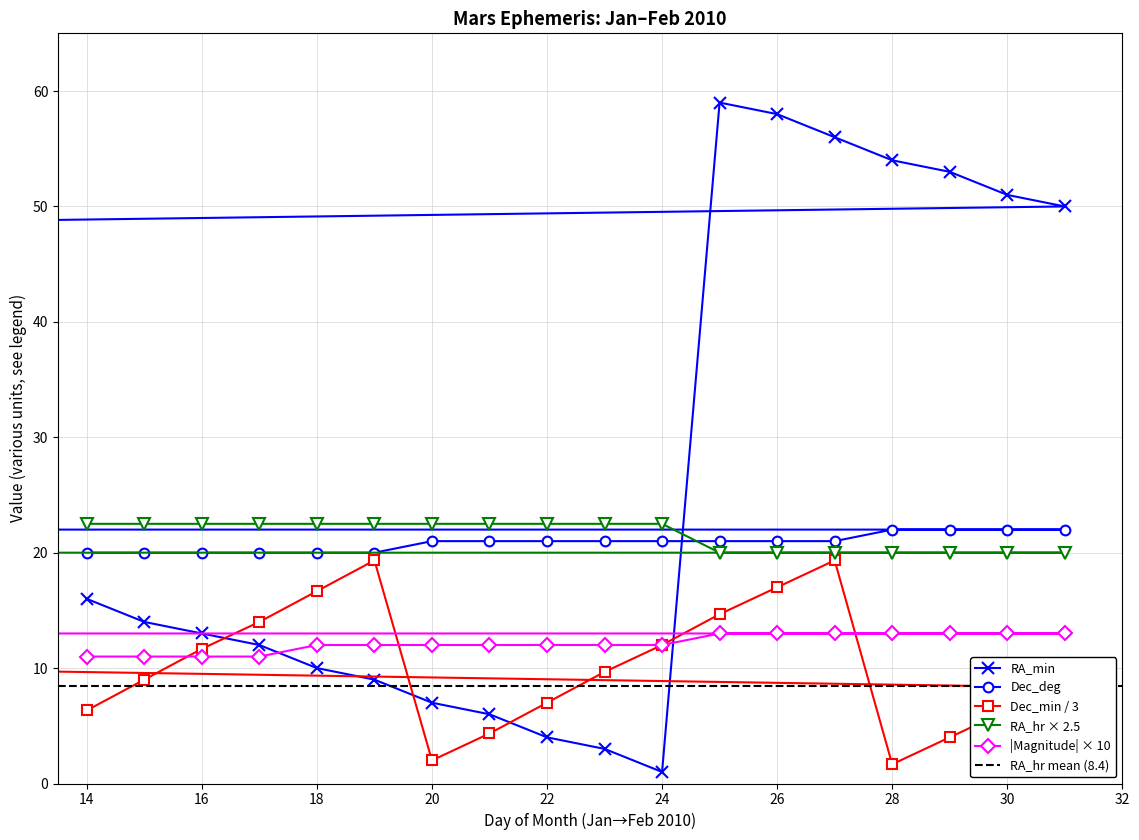

Is this an area chart (filled region under the line)?

No